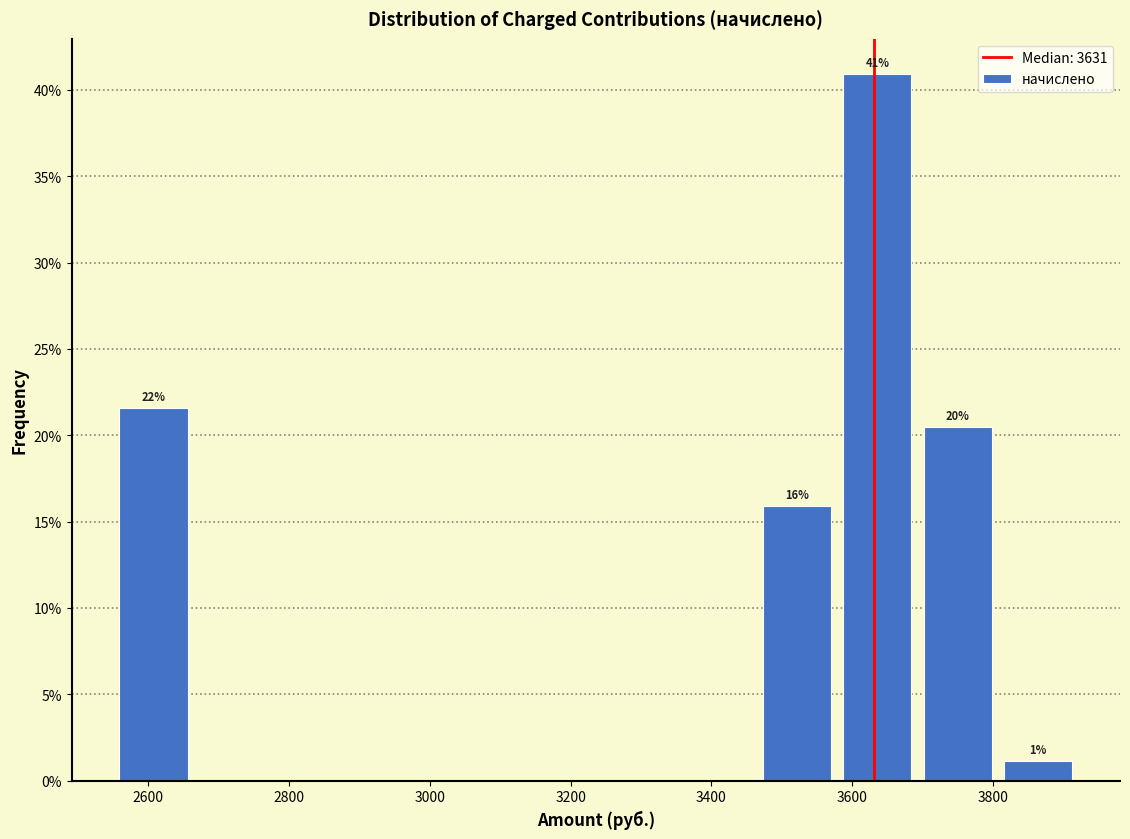

Over which range of the x-axis is the bar tallest?

3580 to 3700